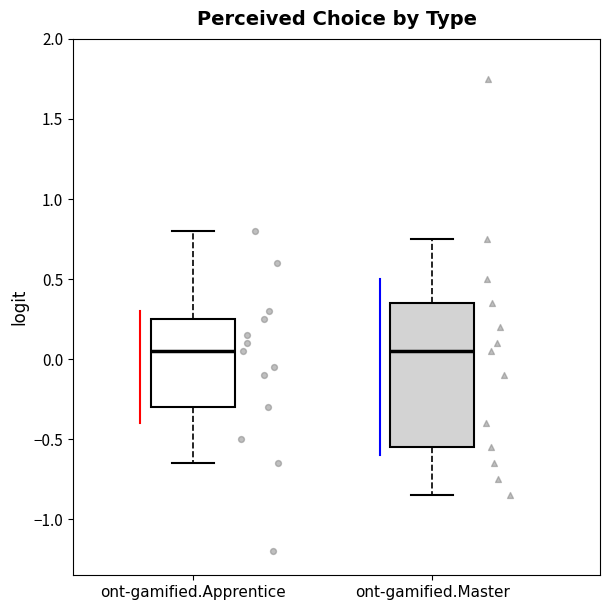

Reading left to right, transcribe this box plot: for each box, give where its median line is, the range the box spans, and where its two whiskers end, as read against the y-axis. The values are not printed on the chart, so give them approximately, as read against the axis.

ont-gamified.Apprentice: median 0.05, box -0.30 to 0.25, whiskers -0.65 to 0.80
ont-gamified.Master: median 0.05, box -0.55 to 0.35, whiskers -0.85 to 0.75